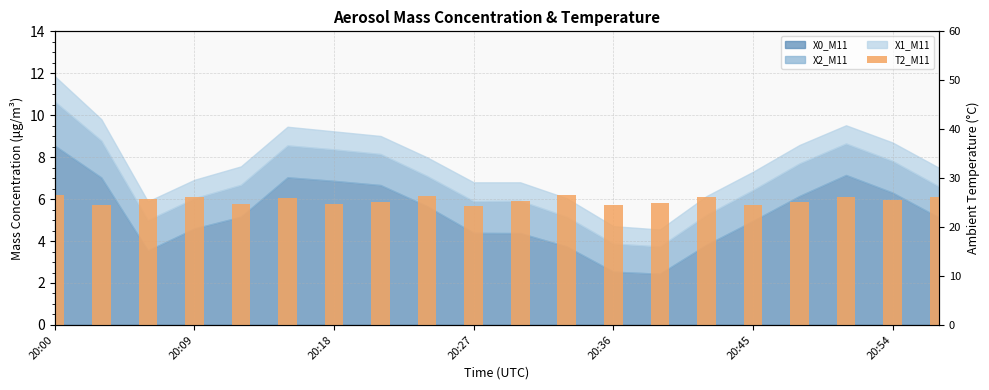

How many bars are there in total?

20